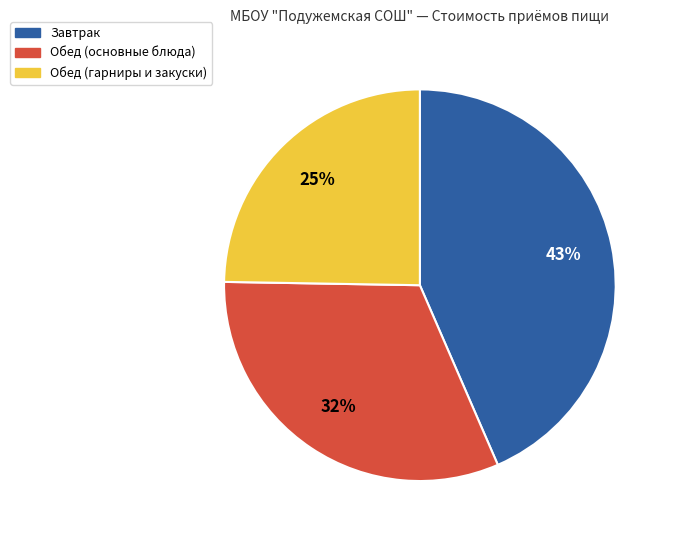

Do Обед (гарниры и закуски) and Обед (основные блюда) together represent more than half of the pie?

Yes